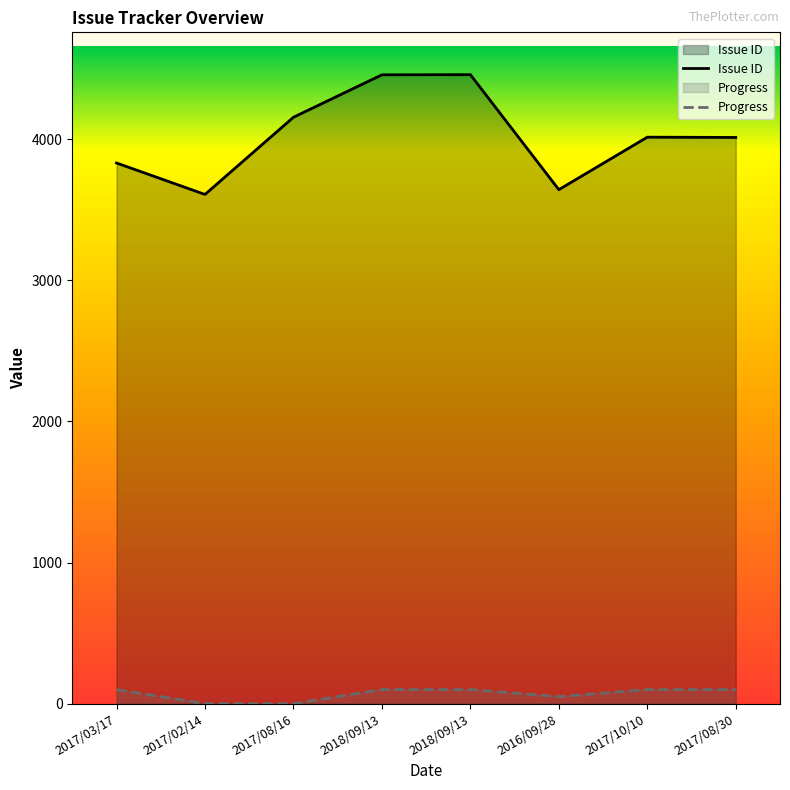

What is the sum of the Issue ID values at 2017/02/14 and 2018/09/13?

8067